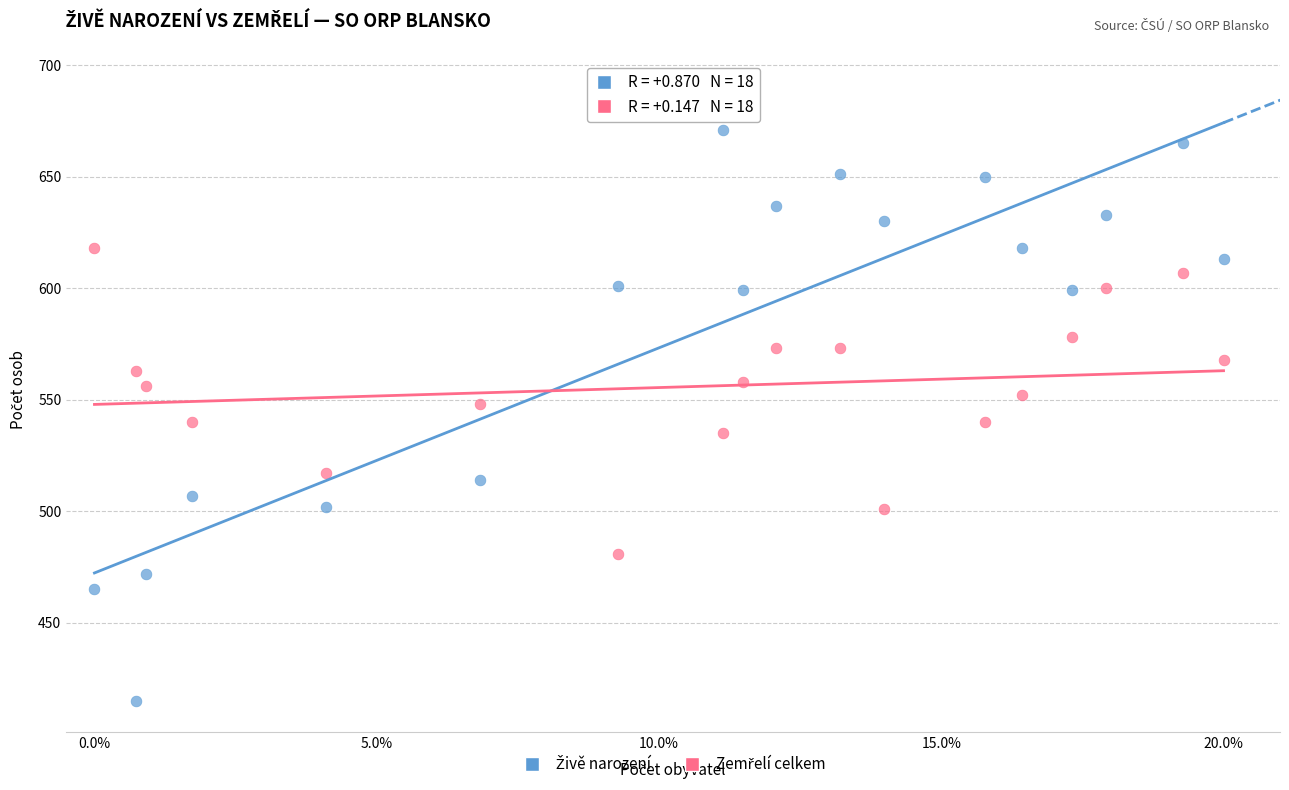

Across all data points, what is the range of Y values (max minus min)?

256